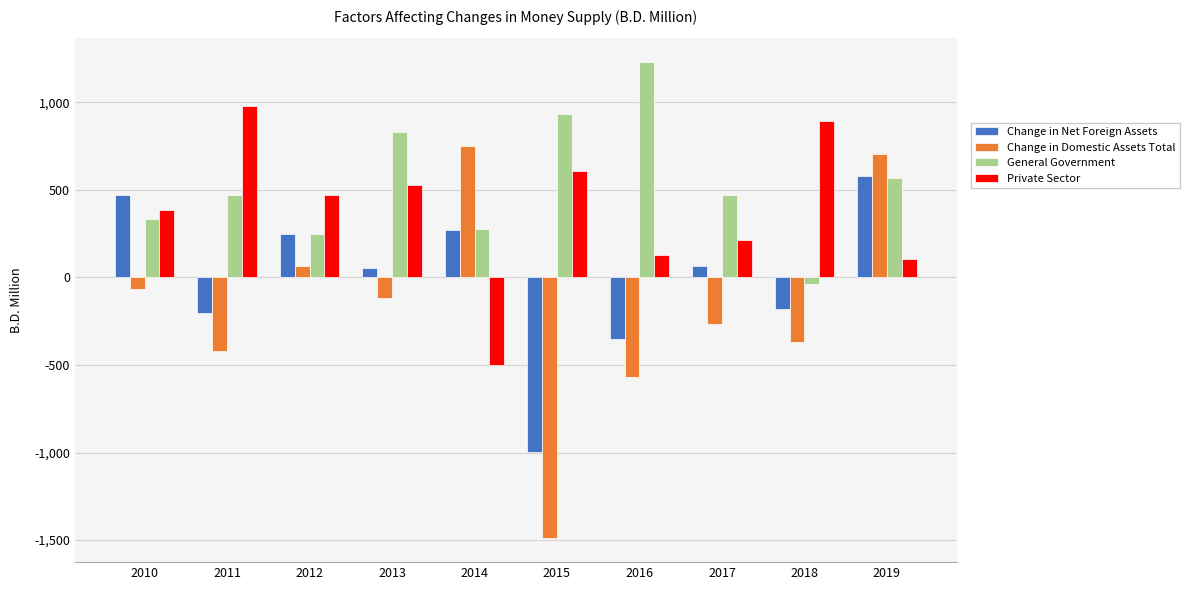

What is the total value across all series at 2016?

433.6